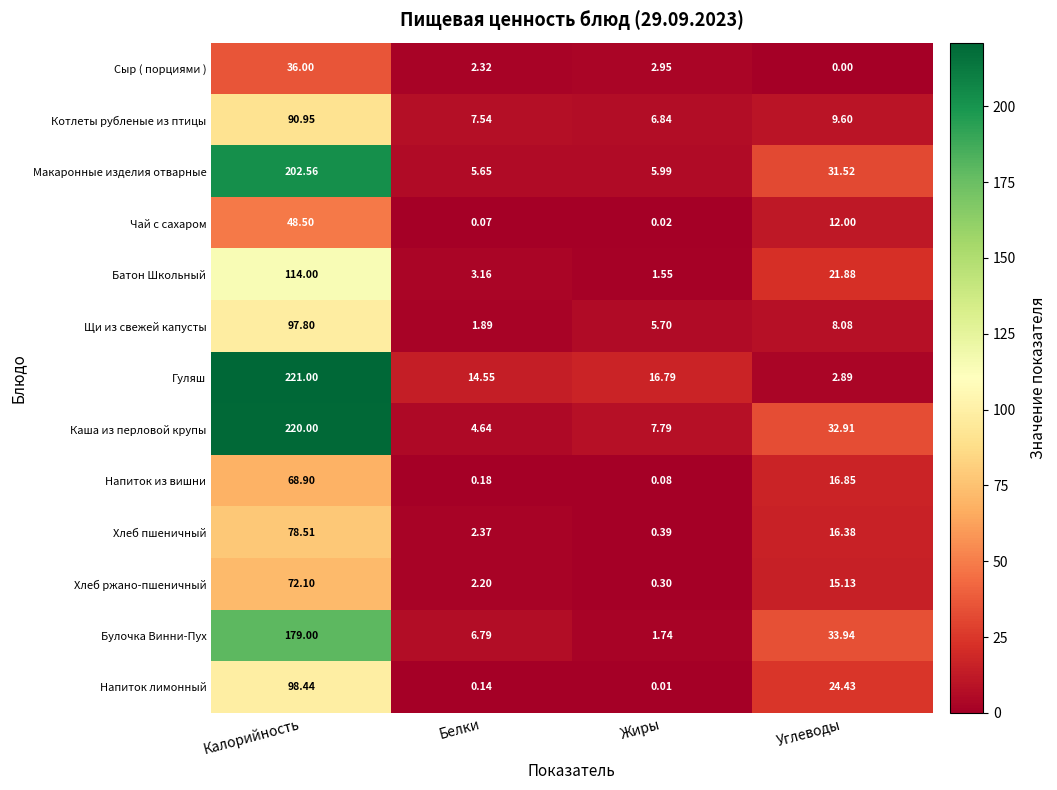

How many data points does each series have?

4